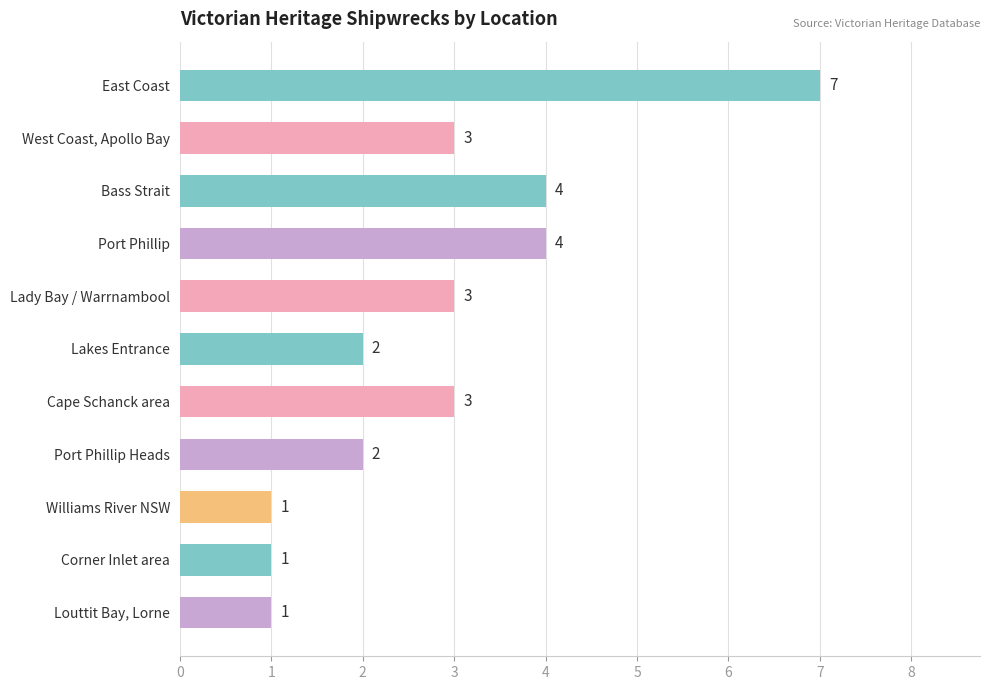

What is the greatest value displayed?

7